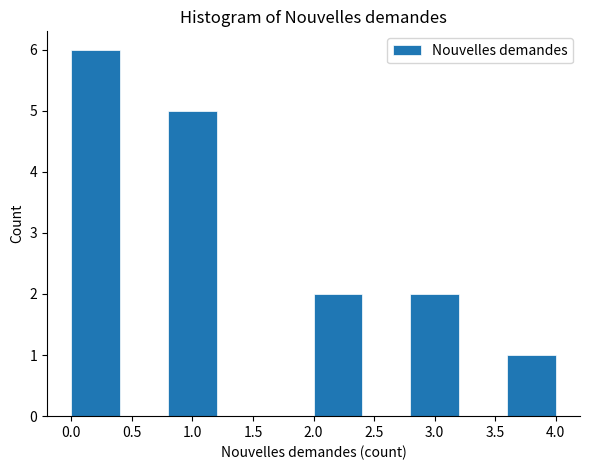

Reading left to right, list every bar in this chart as the range it spans on the x-axis followed by its height. The values are not printed on the chart, so give them approximately, as read against the axis.

0.0 to 0.4: 6
0.4 to 0.8: 0
0.8 to 1.2: 5
1.2 to 1.6: 0
1.6 to 2.0: 0
2.0 to 2.4: 2
2.4 to 2.8: 0
2.8 to 3.2: 2
3.2 to 3.6: 0
3.6 to 4.0: 1